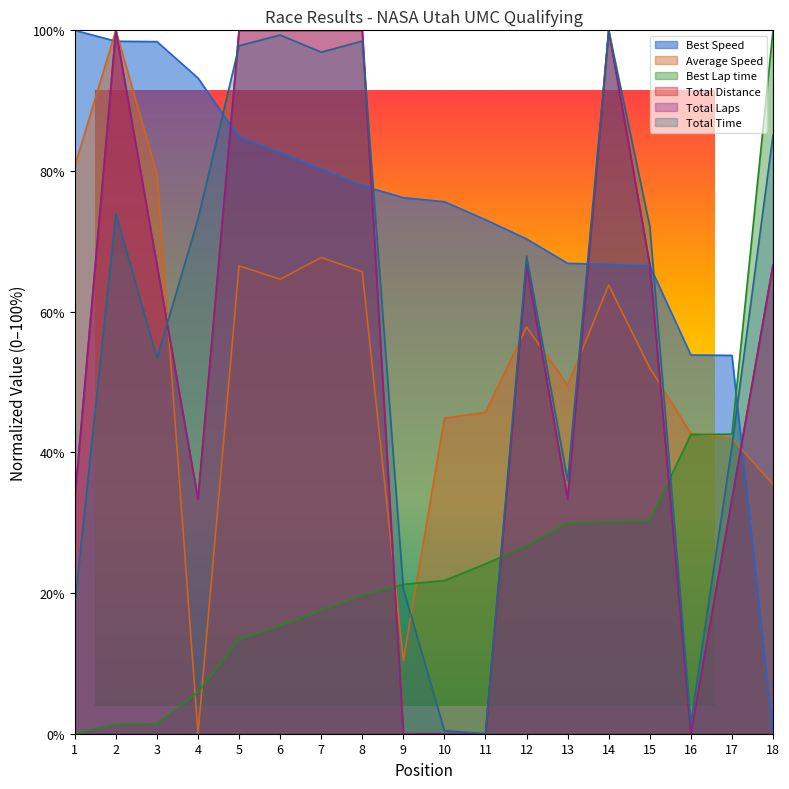

The Best Speed series shows 26.4 at 4. True or false?

False